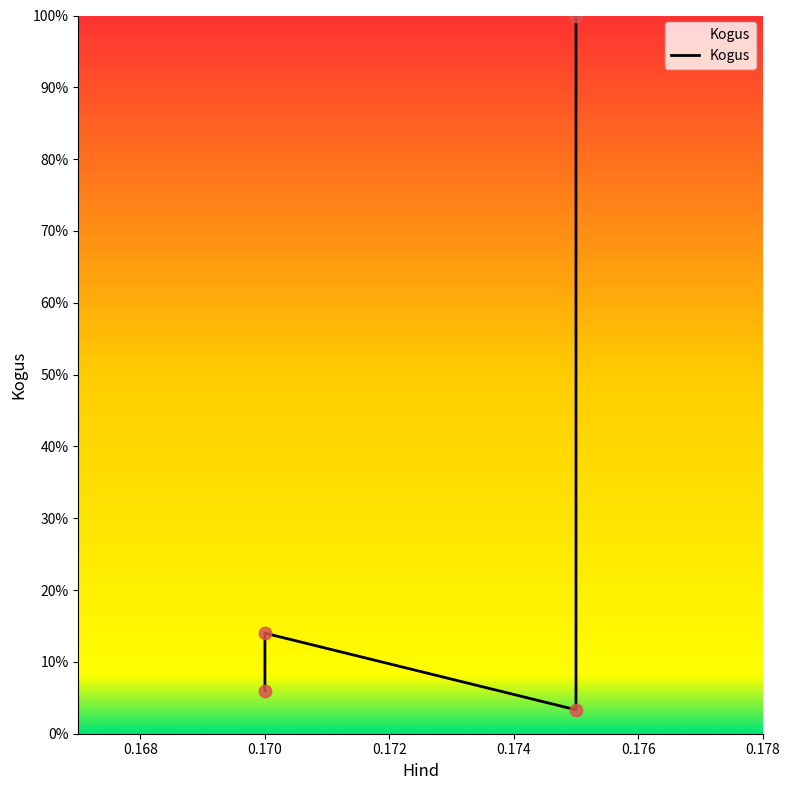

Approximately how many times larger is the value at 0.17 compared to 0.17?

0.4